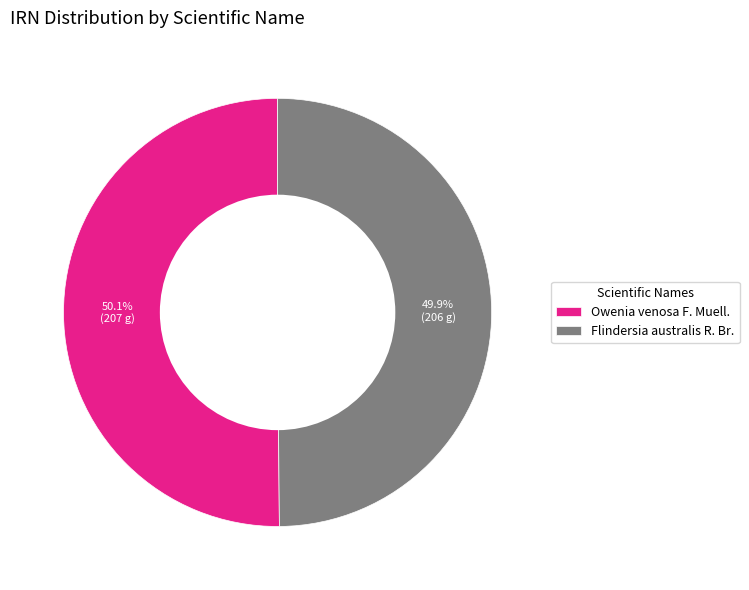

Is there a majority slice in this chart?

Yes